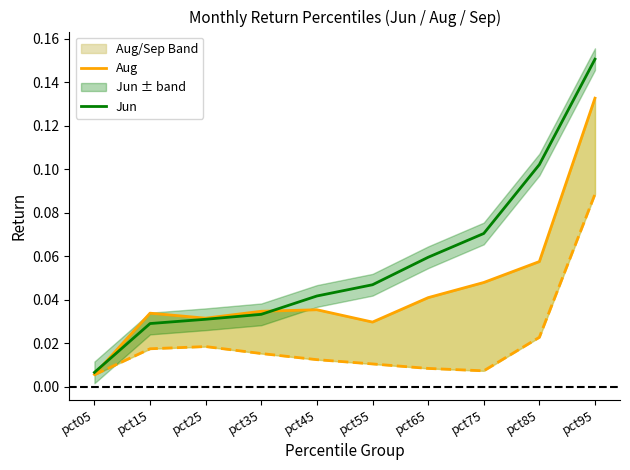

Reading left to right, extract all data points from this chart.

Aug: 0.0	0.0	0.0	0.0	0.0	0.0	0.0	0.0	0.1	0.1
Jun: 0.0	0.0	0.0	0.0	0.0	0.0	0.1	0.1	0.1	0.2